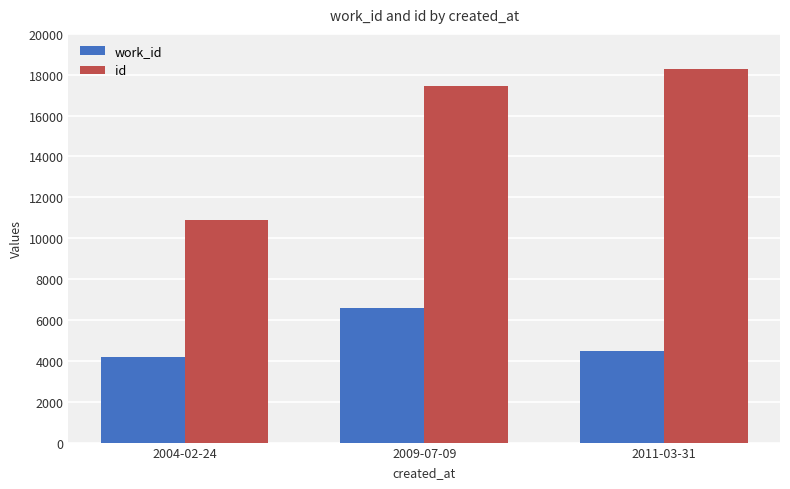

What is the total value across all series at 2011-03-31?

22760